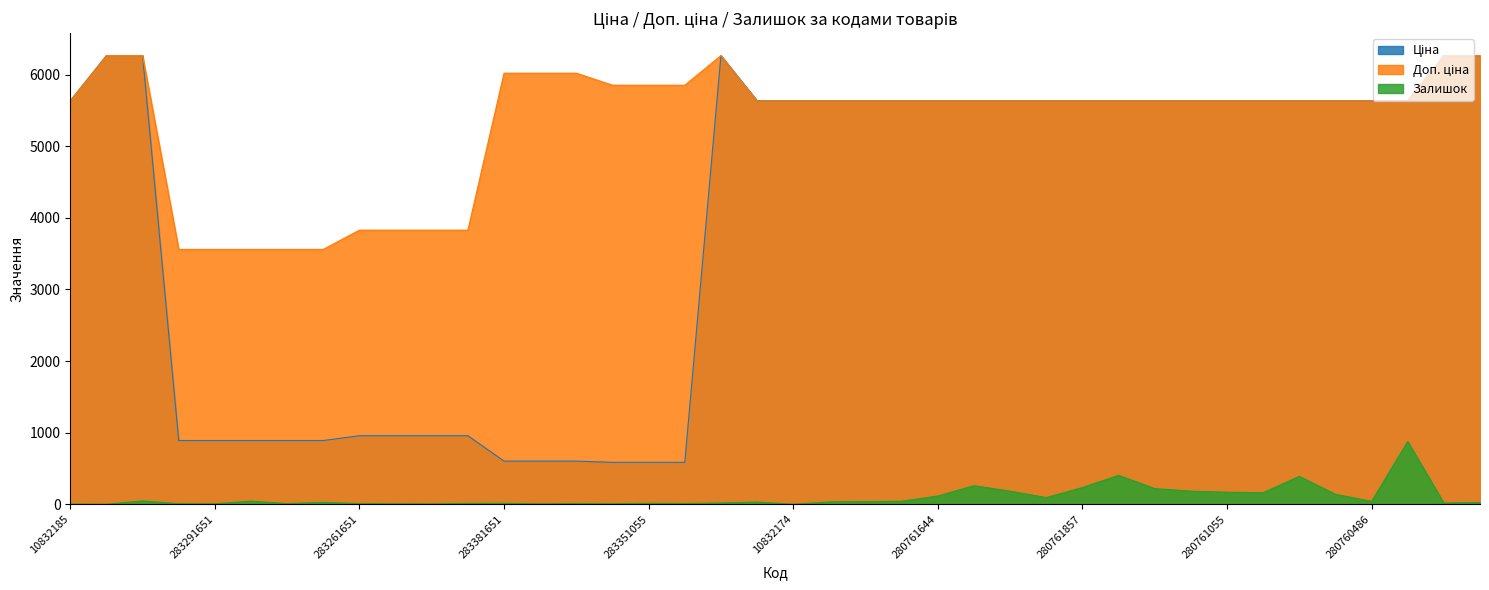

True or false: Доп. ціна and Залишок cross at least once.

False